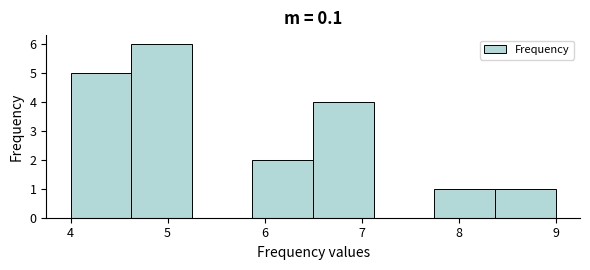

Reading left to right, list every bar in this chart as the range it spans on the x-axis followed by its height. Neither the bar edges nor the heights are printed on the chart, so give them approximately, as read against the axes.

4.0 to 4.6: 5
4.6 to 5.3: 6
5.3 to 5.9: 0
5.9 to 6.5: 2
6.5 to 7.1: 4
7.1 to 7.8: 0
7.8 to 8.4: 1
8.4 to 9.0: 1